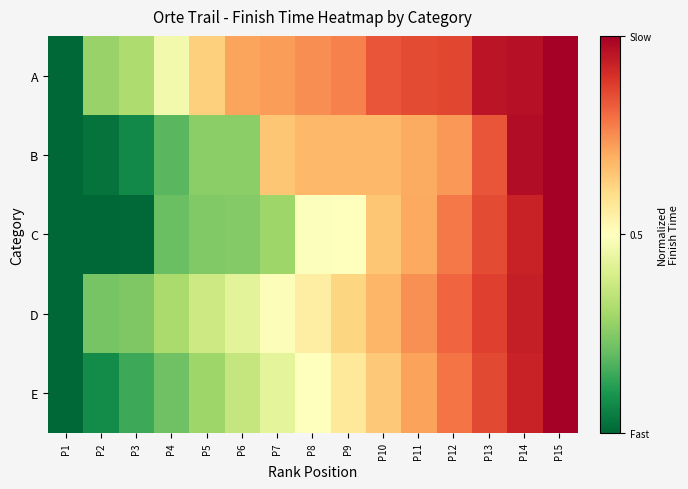

Count the number of data series in this chart.

5